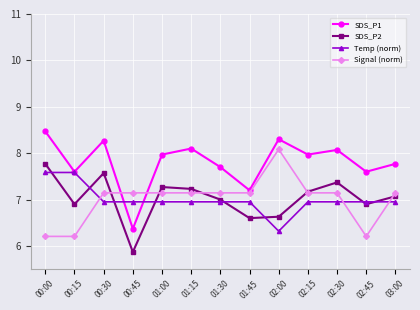

How many lines are shown in the chart?

4